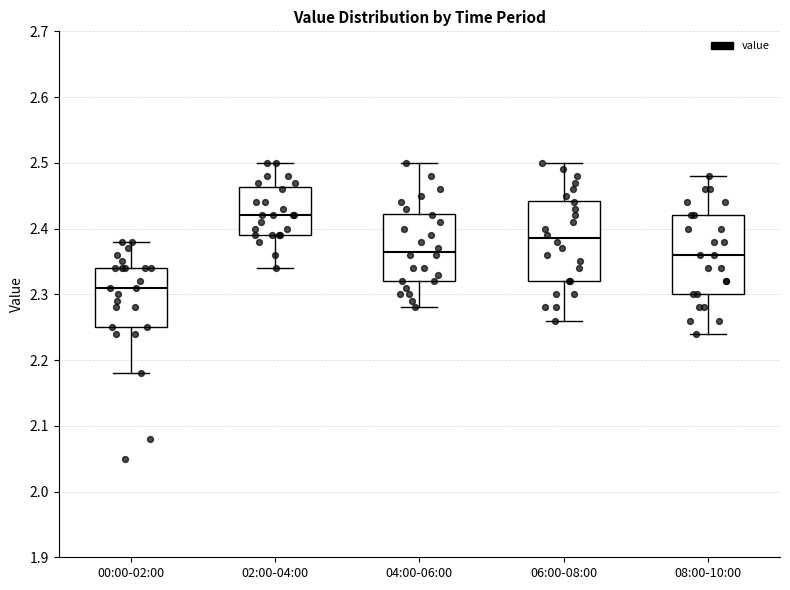

Reading left to right, read every box against the y-axis: the position of its median line, the range the box covers, and the ends of its whiskers. The values are not printed on the chart, so give them approximately, as read against the axis.

00:00-02:00: median 2.31, box 2.25 to 2.34, whiskers 2.18 to 2.38
02:00-04:00: median 2.42, box 2.39 to 2.46, whiskers 2.34 to 2.50
04:00-06:00: median 2.37, box 2.32 to 2.42, whiskers 2.28 to 2.50
06:00-08:00: median 2.39, box 2.32 to 2.44, whiskers 2.26 to 2.50
08:00-10:00: median 2.36, box 2.30 to 2.42, whiskers 2.24 to 2.48